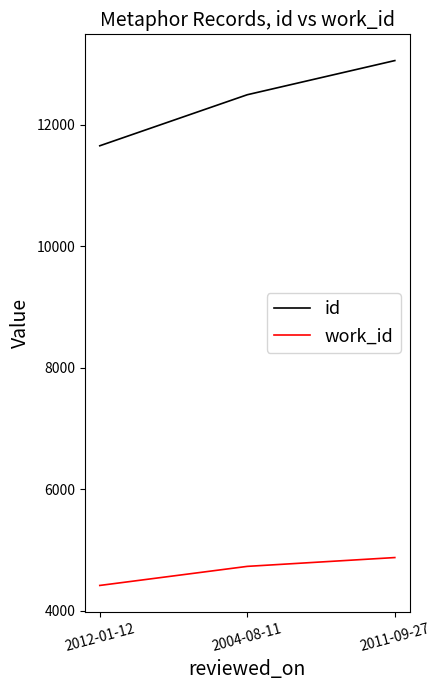

What is the sum of the id values at 2011-09-27 and 2004-08-11?

25544